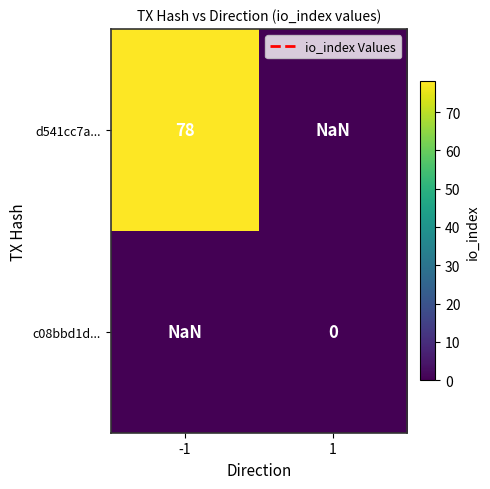

Is the value of d541cc7a... at -1 greater than the value of c08bbd1d... at 1?

Yes